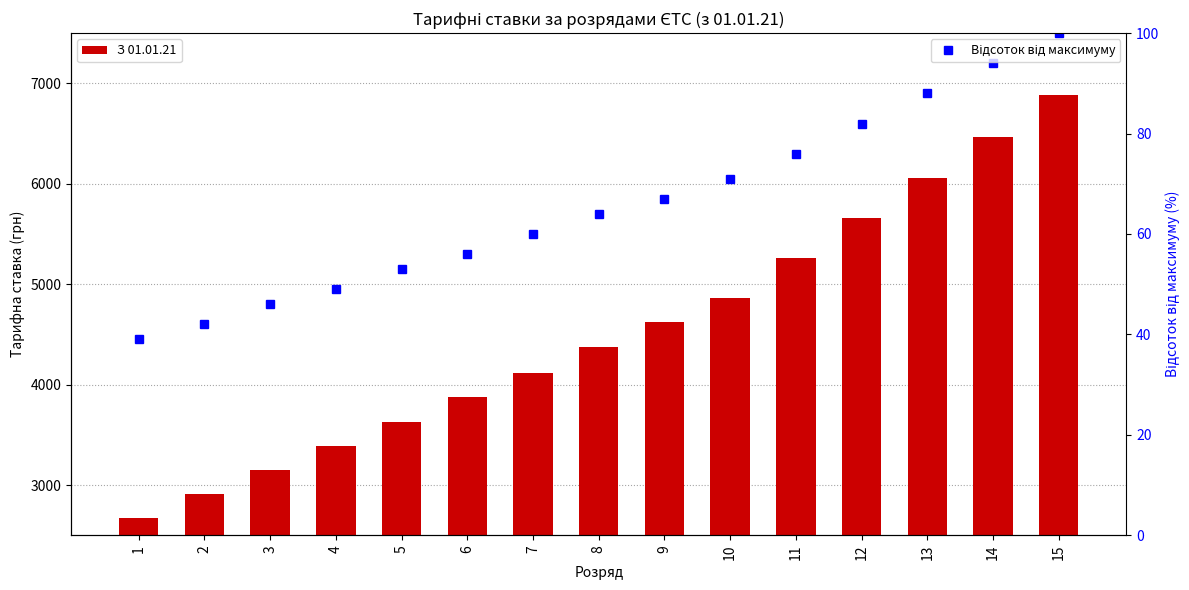

At which label does Відсоток від максимуму reach its minimum?

1